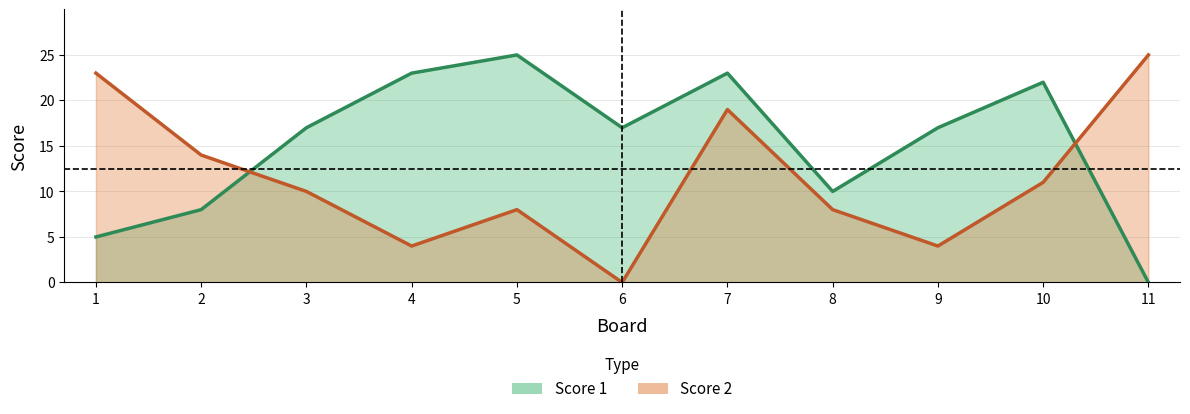

How many intersections are there between Score 2 and Score 1?

2